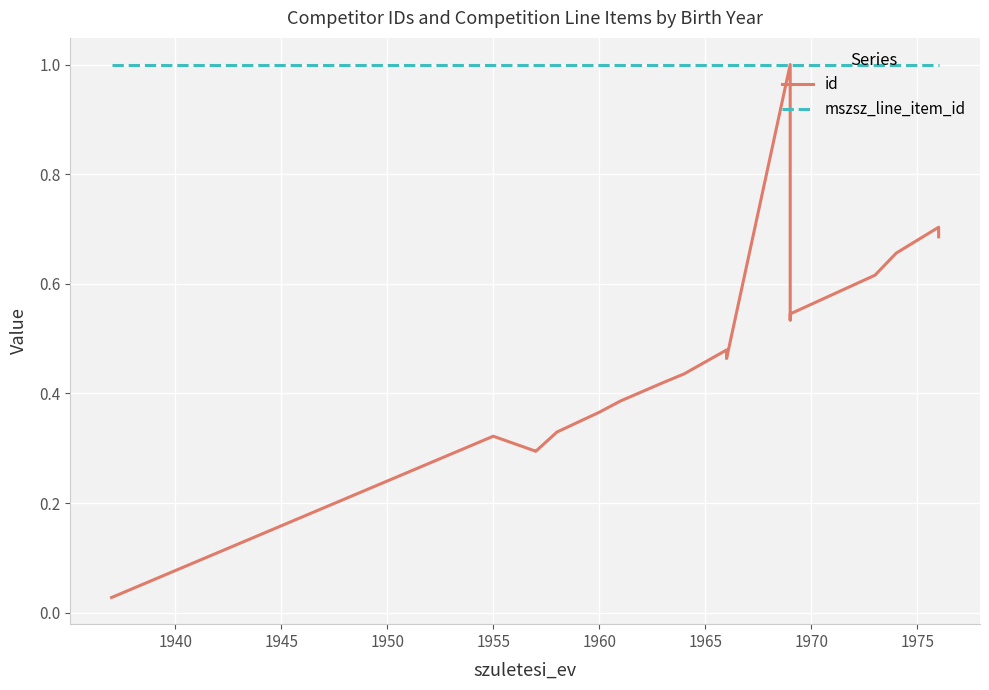

What is the label of the 16th point from the right?

1945